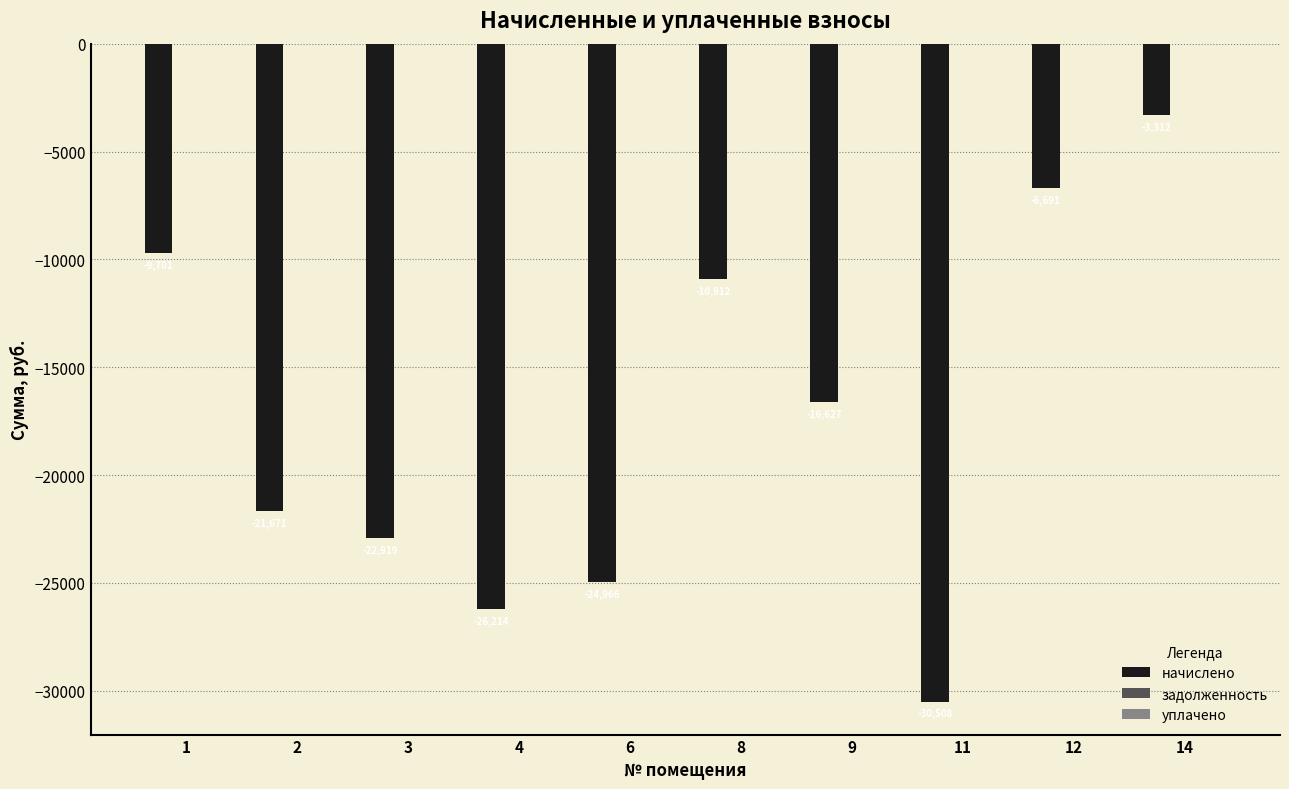

Which has a higher value, 3 or 12?

12